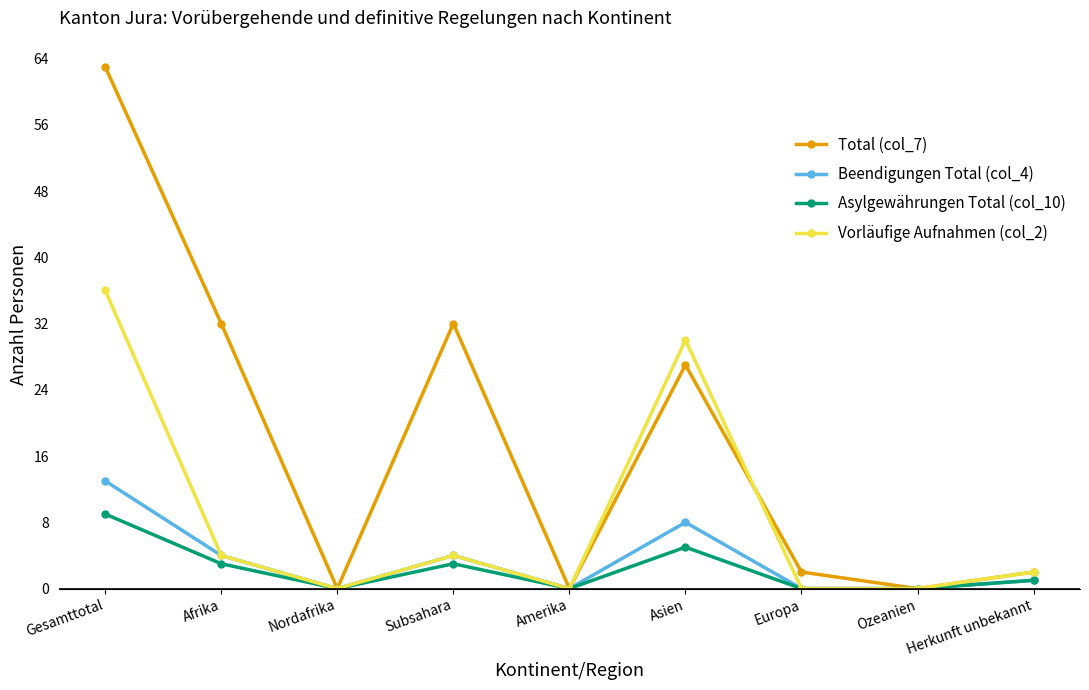

What is the label of the 1st point from the left?

Gesamttotal